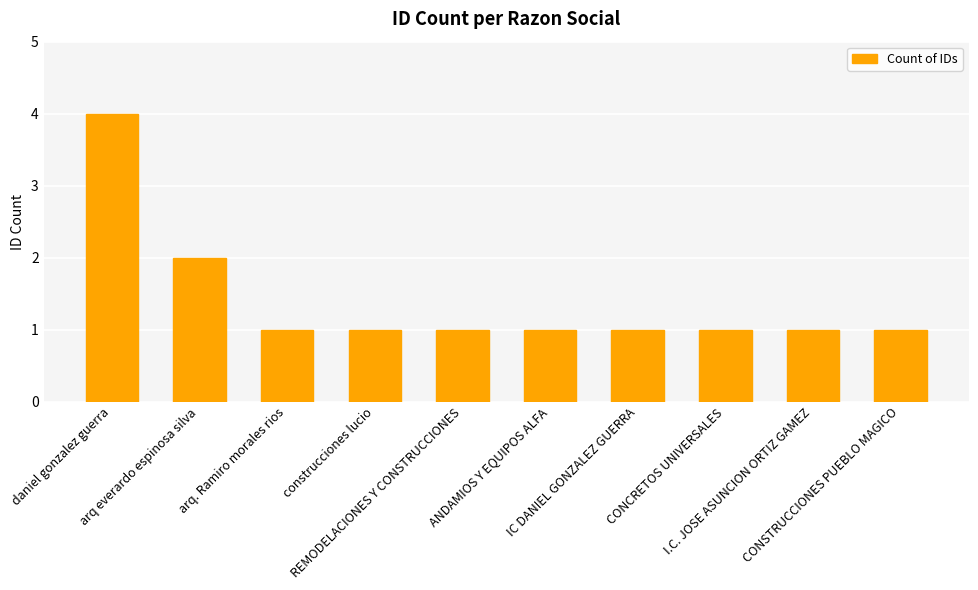

Count the number of data series in this chart.

1